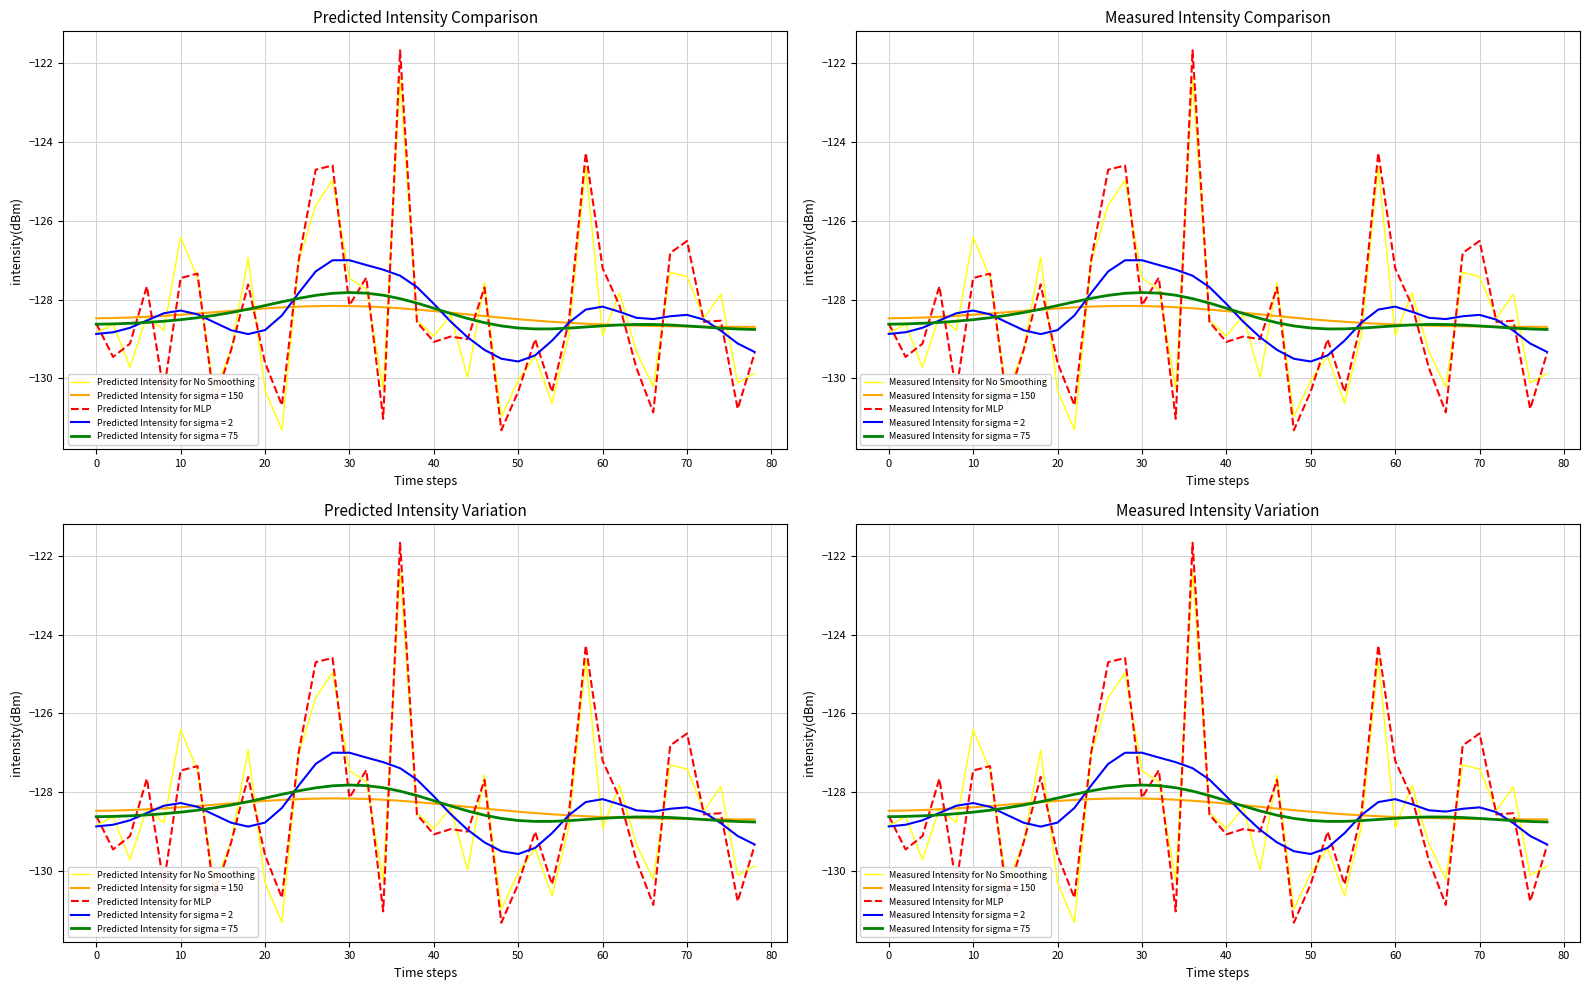

Does the chart have visible grid lines?

Yes